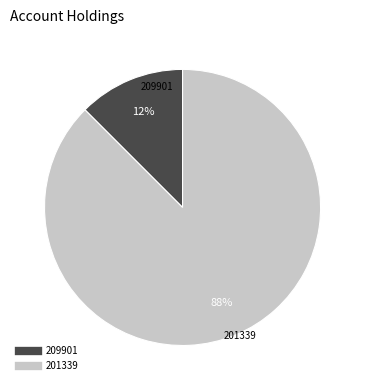

How many segments does this pie chart have?

2